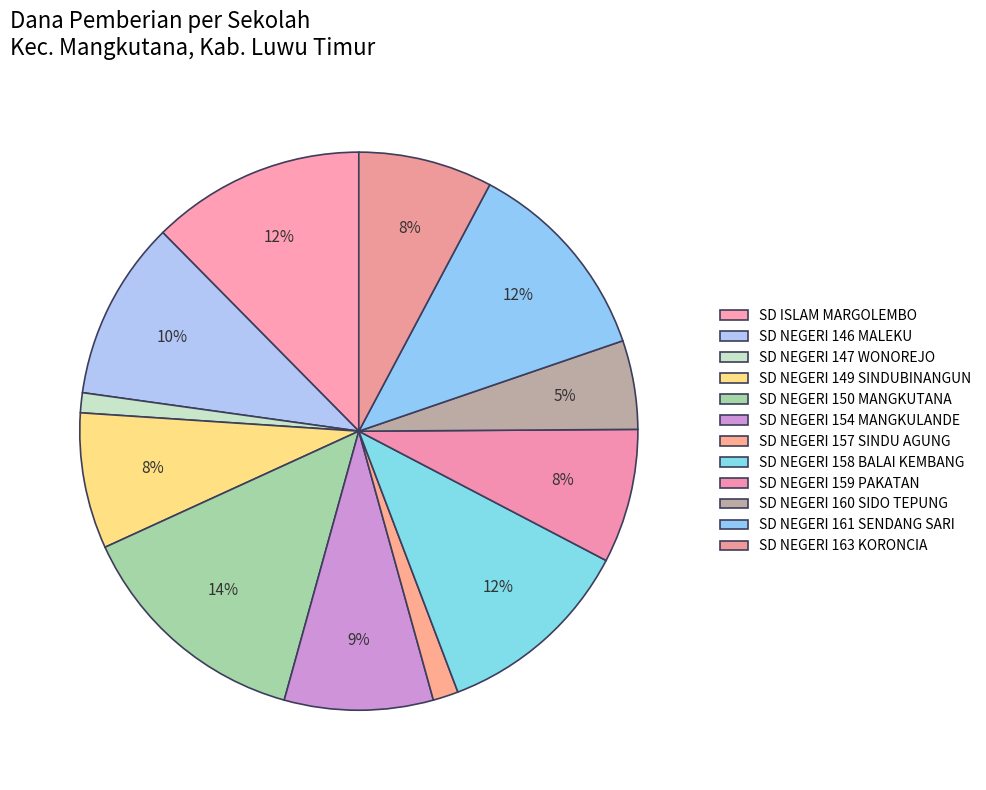

True or false: SD NEGERI 157 SINDU AGUNG accounts for 1% of the total.

True